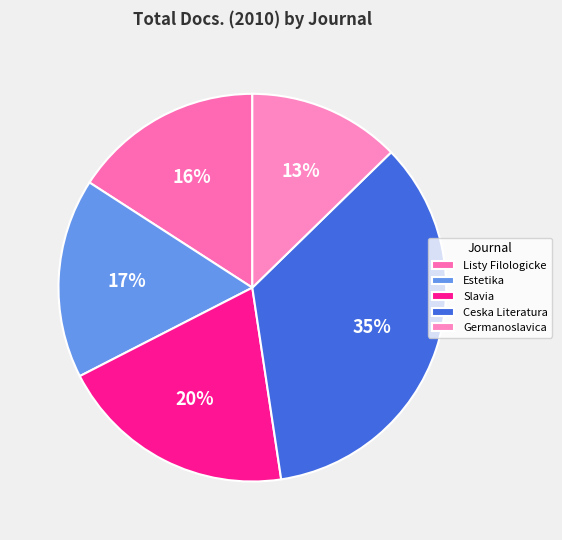

To the nearest percent, what is the average slice percentage?

20%